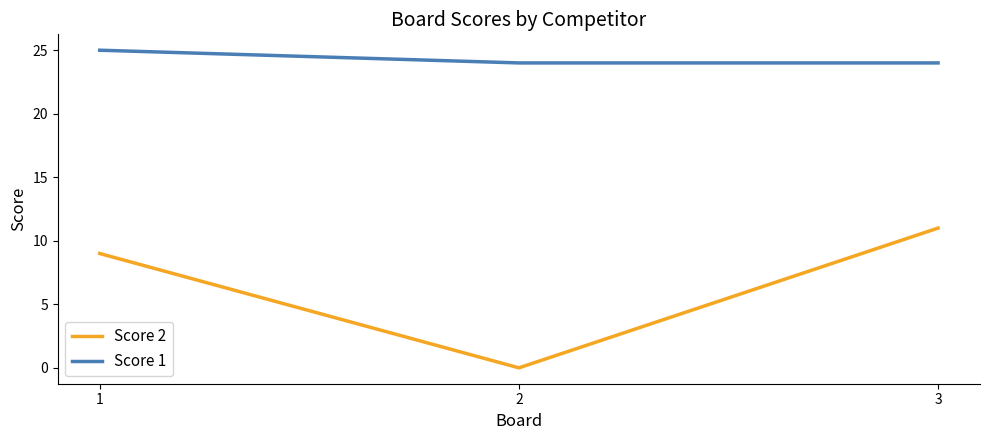

Reading left to right, what are all the values shown in this chart?

Score 2: 1=9	2=0	3=11
Score 1: 1=25	2=24	3=24